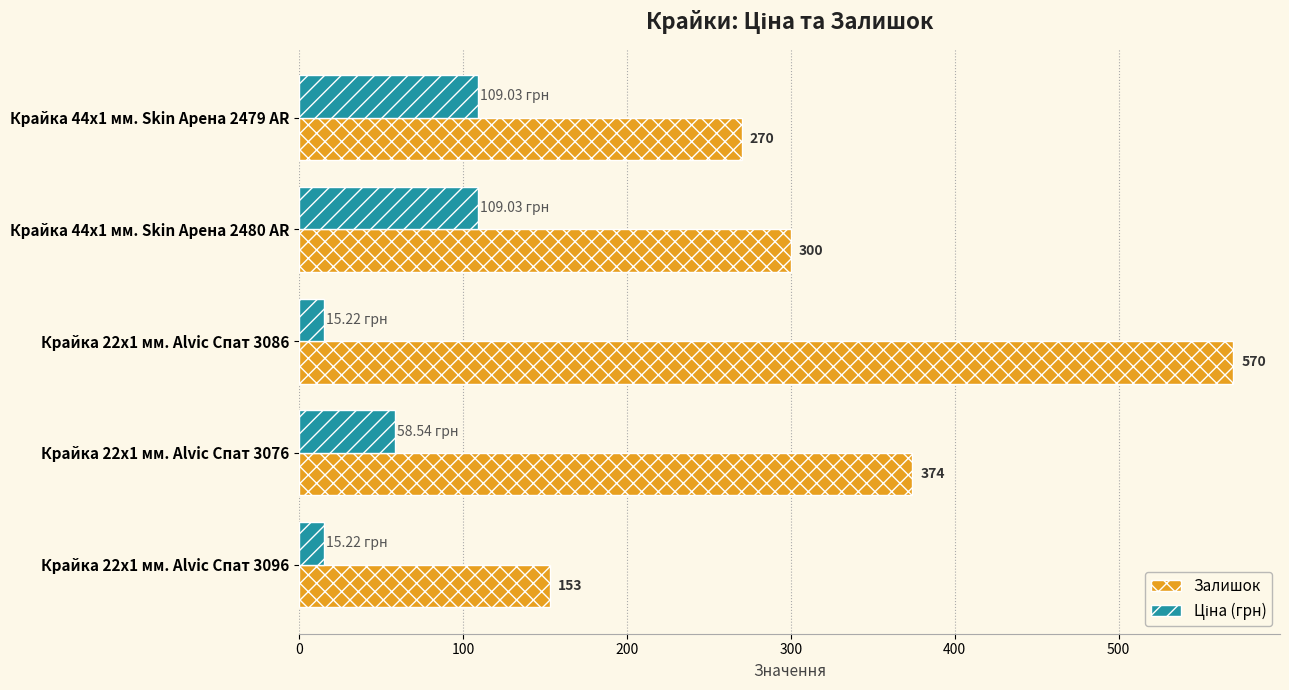

Between Крайка 22x1 мм. Alvic Спат 3086 and Крайка 22x1 мм. Alvic Спат 3076, which series saw the biggest shift?

Залишок